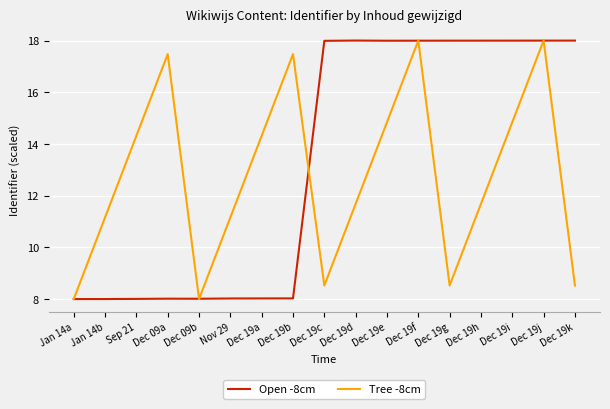

Which series changed the most between Jan 14b and Dec 19j?

Open -8cm